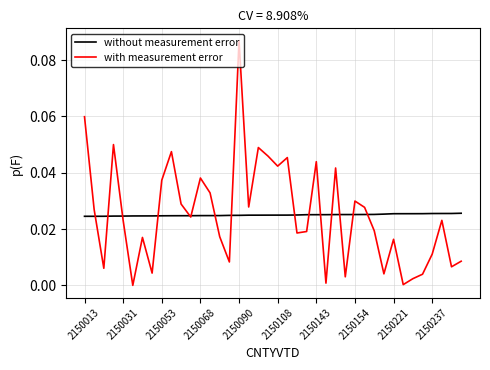

Is it true that without measurement error equals 0.0 at 37?

True